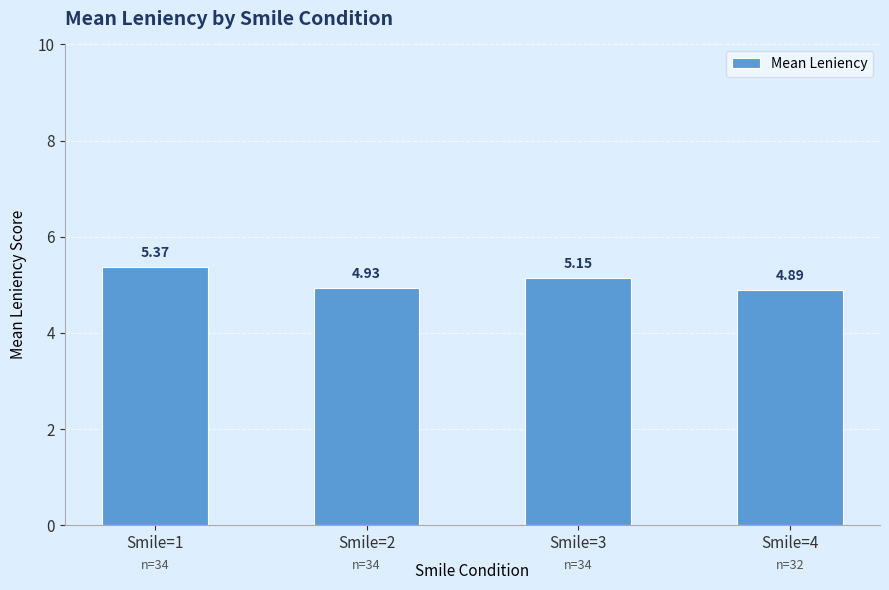

What is the ratio of the value at Smile=1 to the value at Smile=3?

1.0